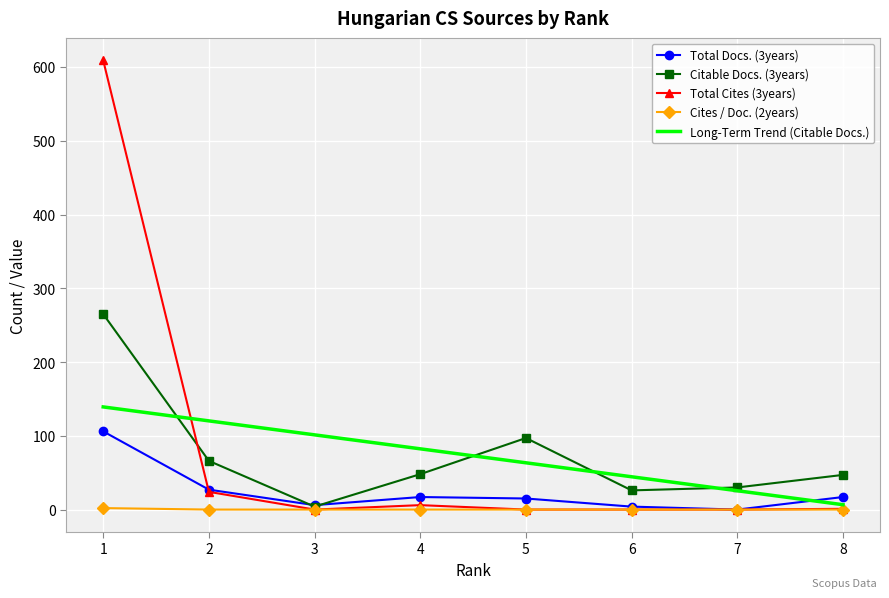

What is the total value across all series at 6?

74.5